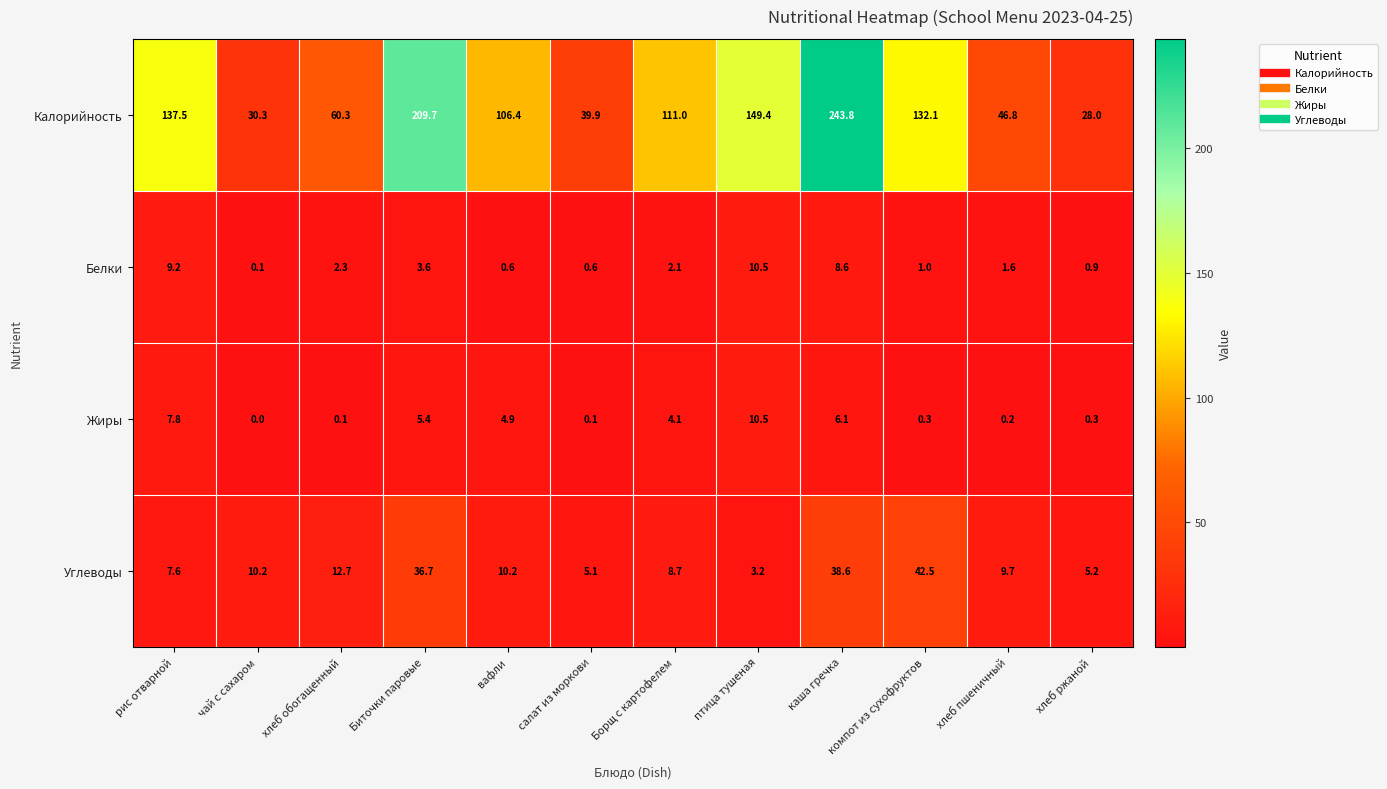

What is the difference between the highest and lowest values at хлеб ржаной?

27.7